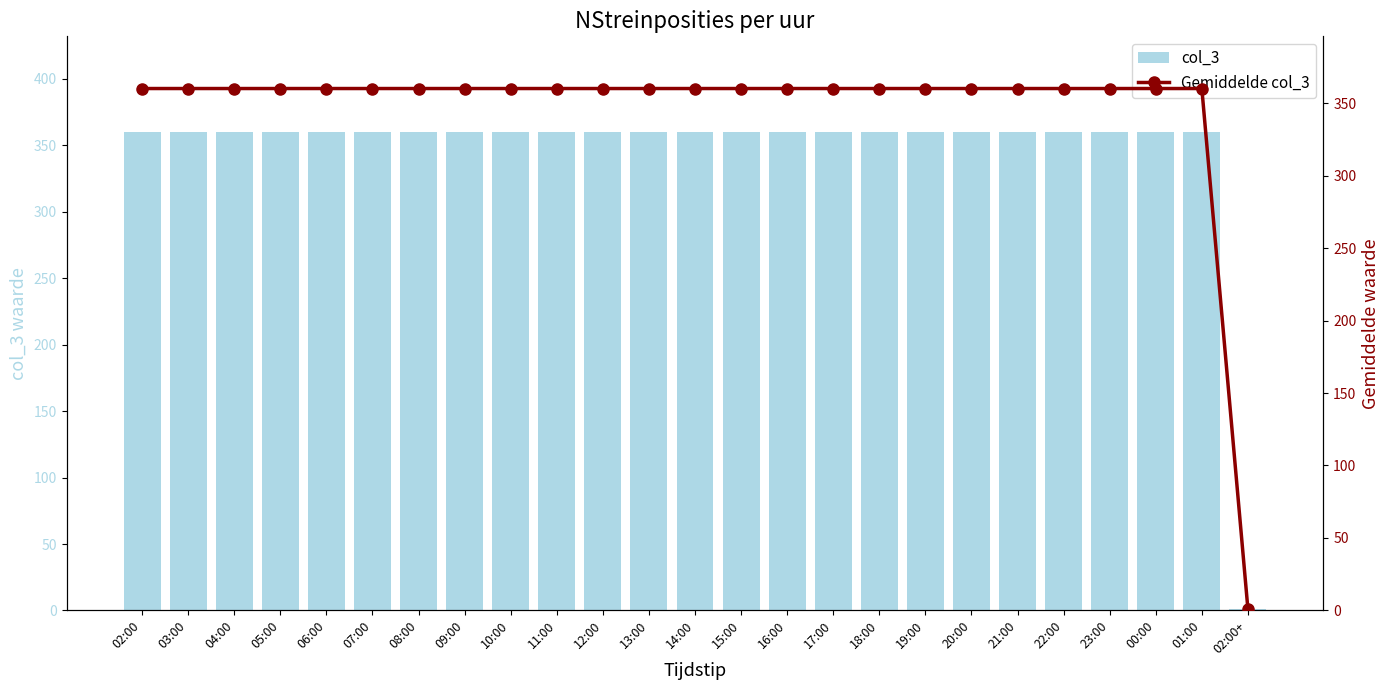

Rank the series by their maximum value, from highest to lowest.

col_3, Gemiddelde col_3